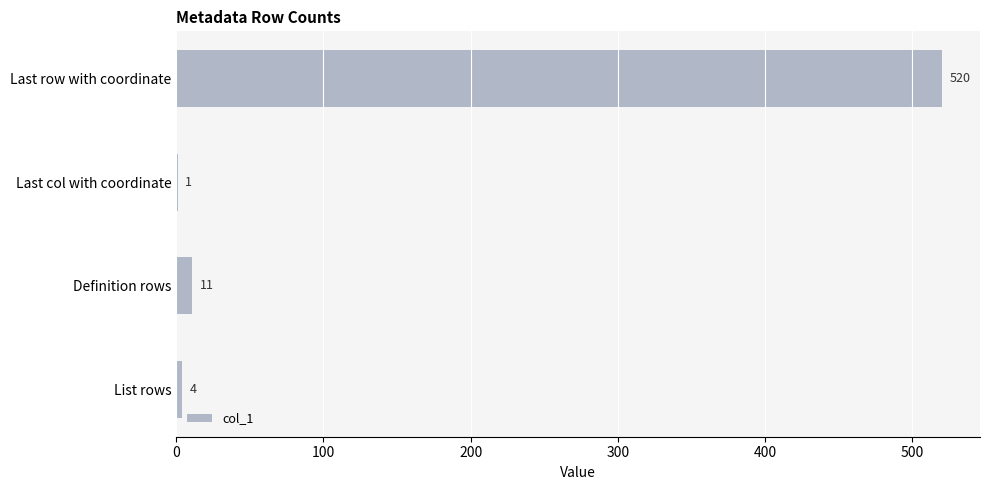

What is the change in value from Last col with coordinate to Definition rows?

+10